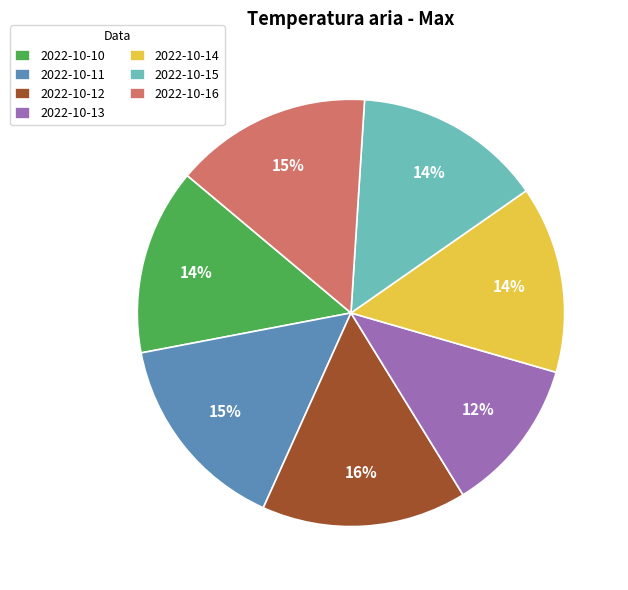

Combined, do 2022-10-15 and 2022-10-10 account for over 50%?

No